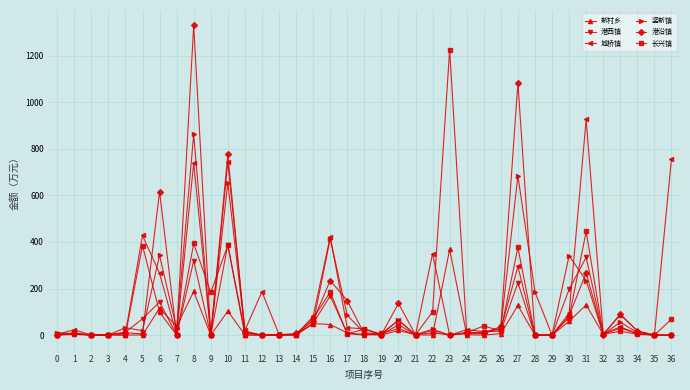

Count the number of data series in this chart.

6